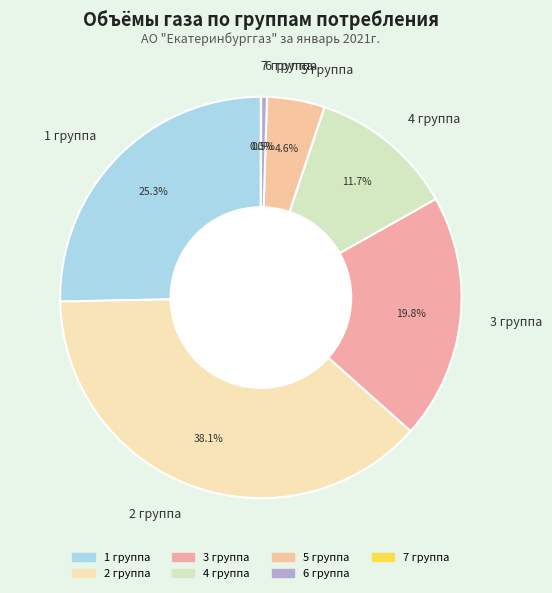

Which slice is the largest?

2 группа